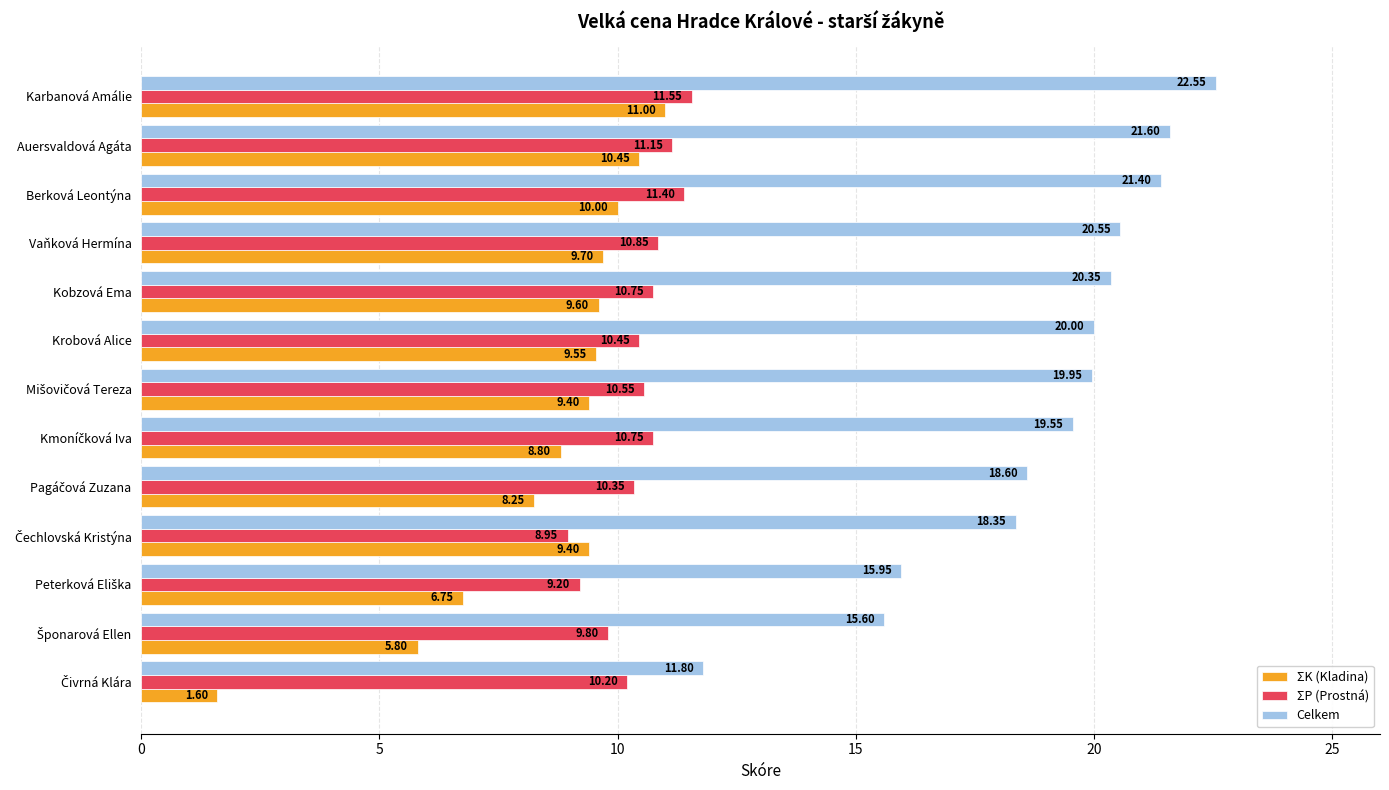

Rank the series by their average value, from highest to lowest.

Celkem, ΣP (Prostná), ΣK (Kladina)